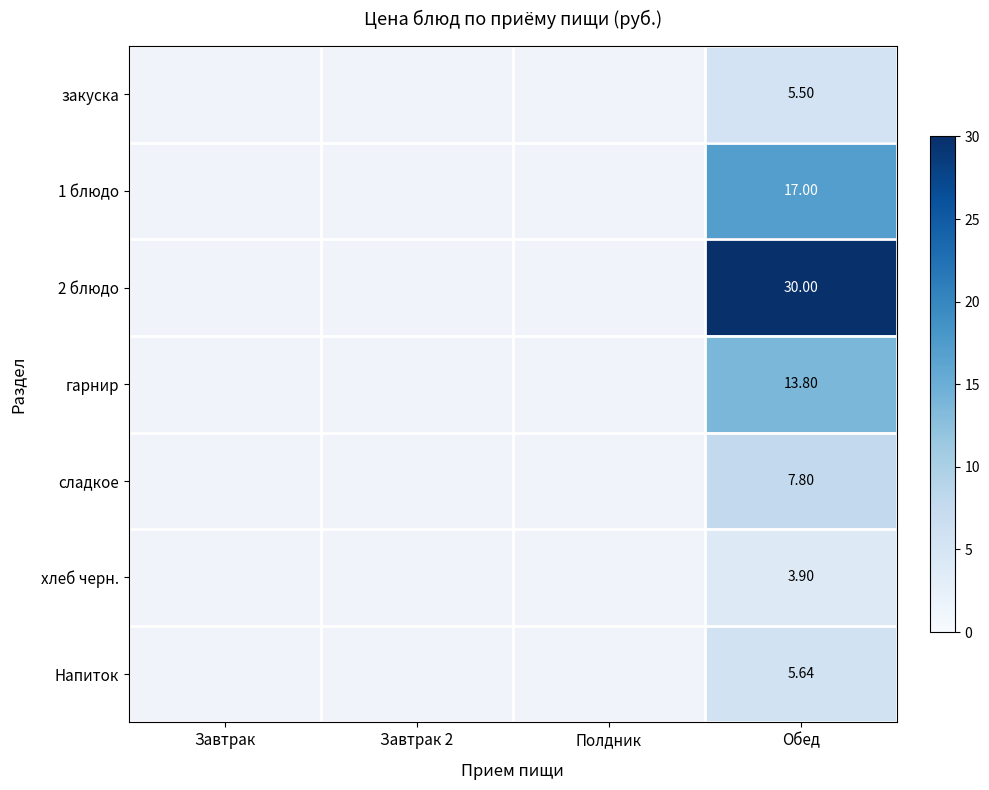

Which series has the largest range (max minus min)?

2 блюдо